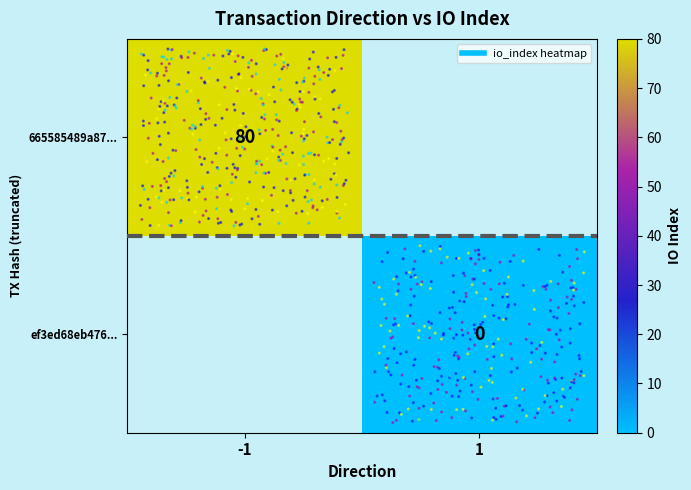

Which has a higher value, 1 or -1?

-1